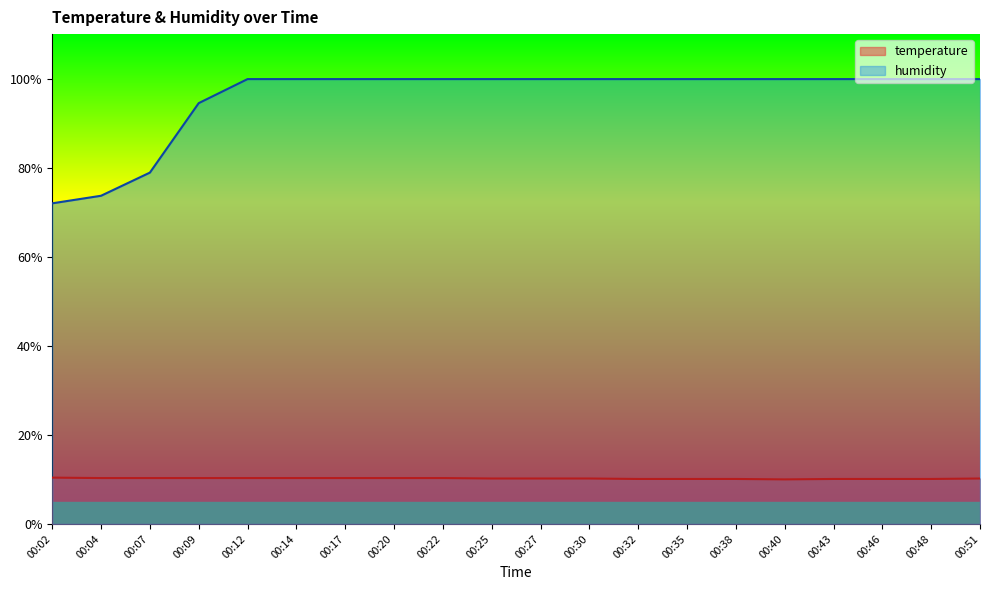

List the labels in order of temperature value, largest first.

00:02, 00:04, 00:07, 00:09, 00:12, 00:14, 00:17, 00:20, 00:22, 00:25, 00:27, 00:30, 00:51, 00:32, 00:35, 00:38, 00:43, 00:46, 00:48, 00:40